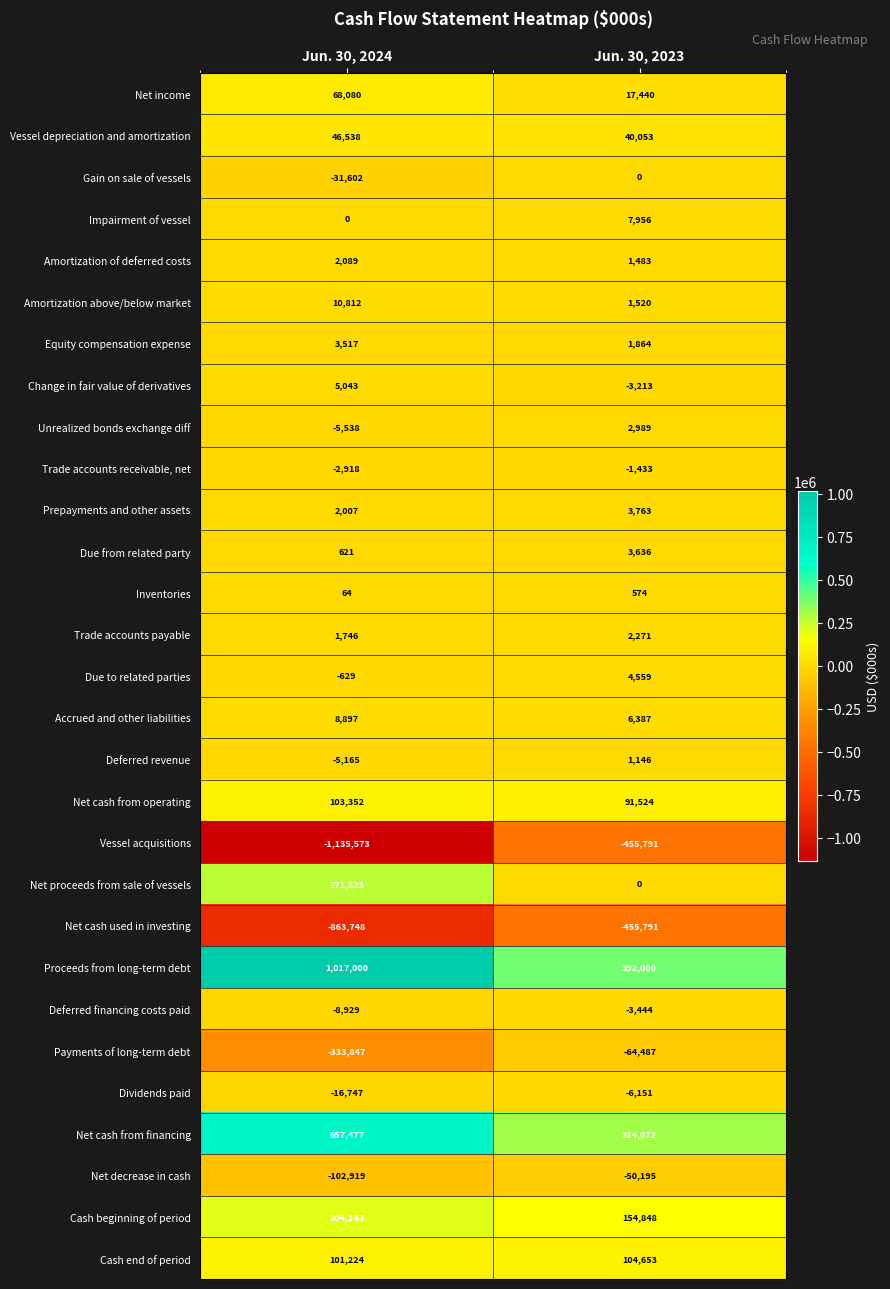

Count the number of data series in this chart.

29